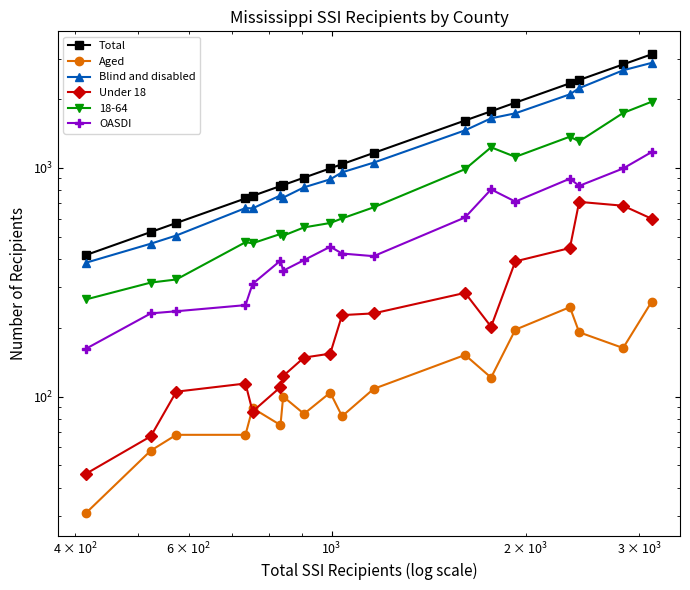

True or false: OASDI and Aged intersect in this chart.

False